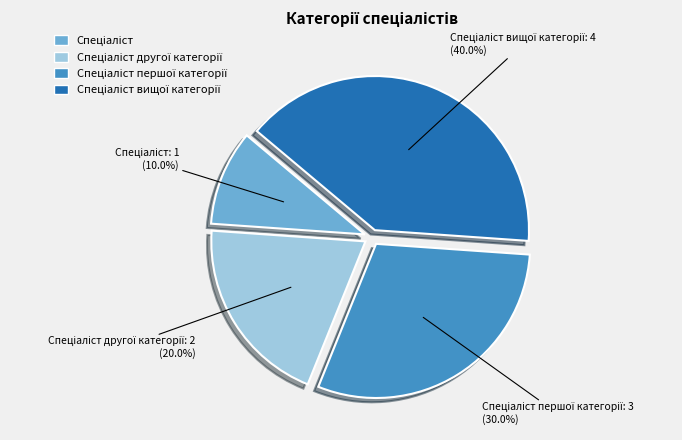

Is there any slice that represents more than half of the pie?

No